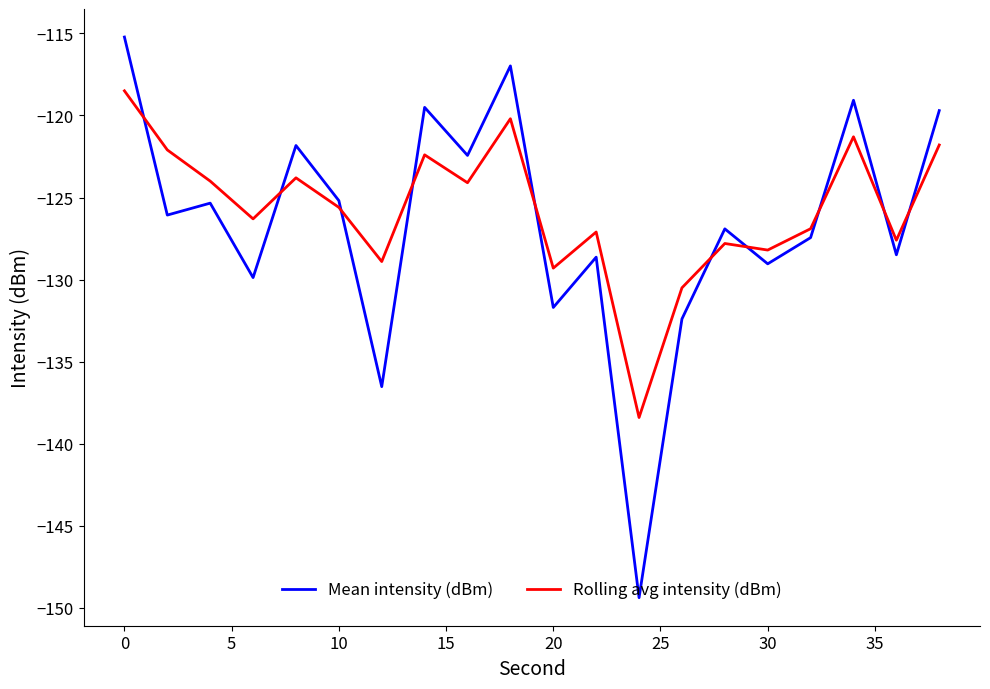

How many times do Mean intensity (dBm) and Rolling avg intensity (dBm) cross each other?

10